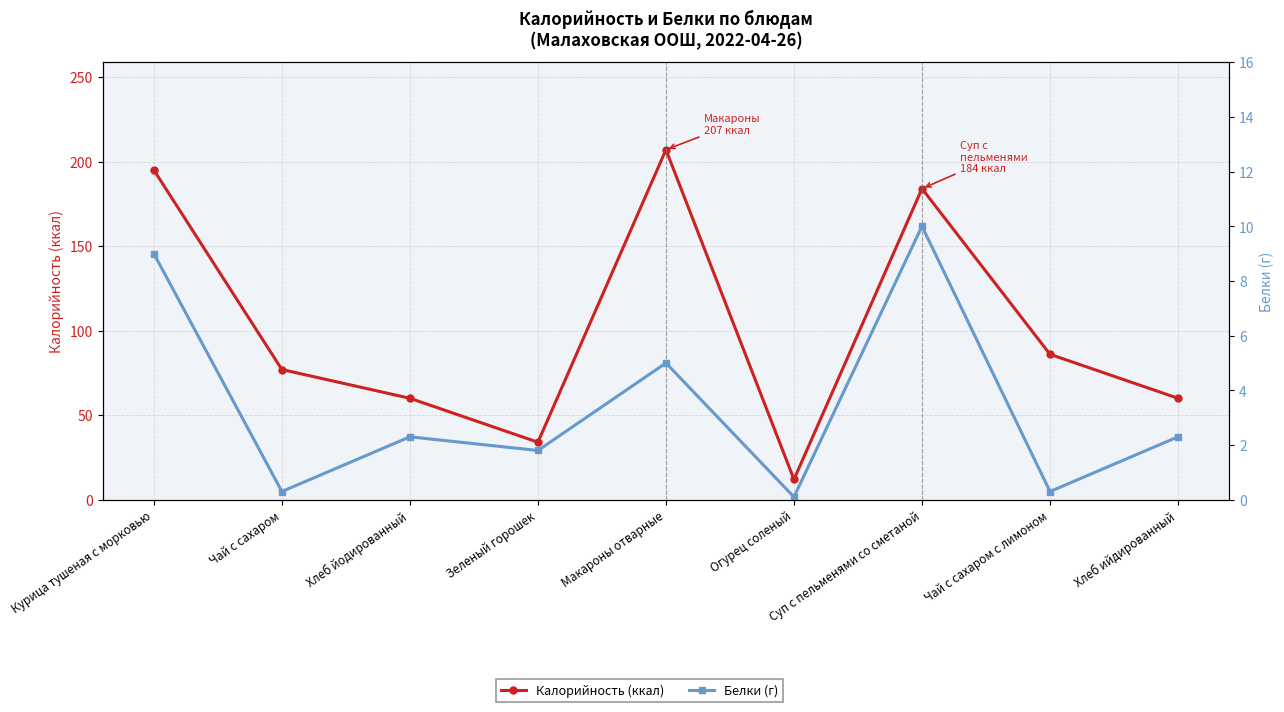

Does the chart display data point markers on the line(s)?

Yes